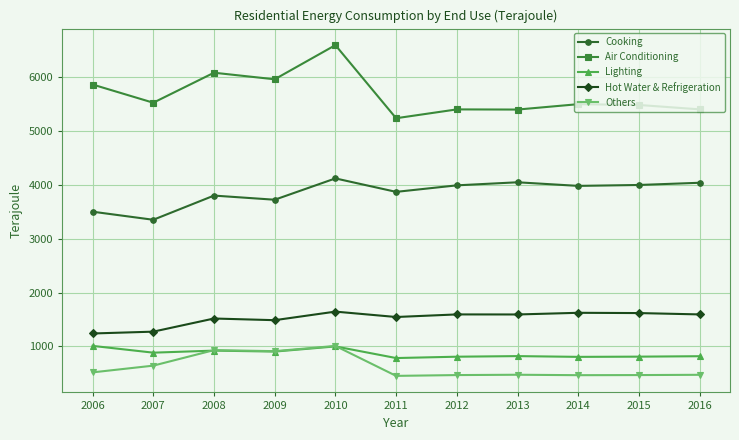

At which category does Cooking reach its first local valley?

2007